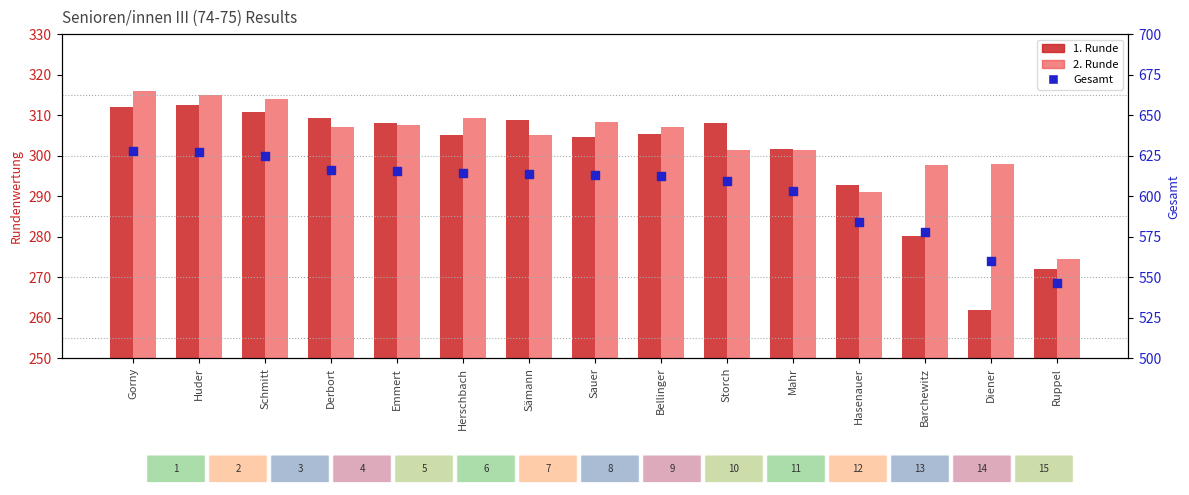

At how many categories does at least one series exceed 549?

14